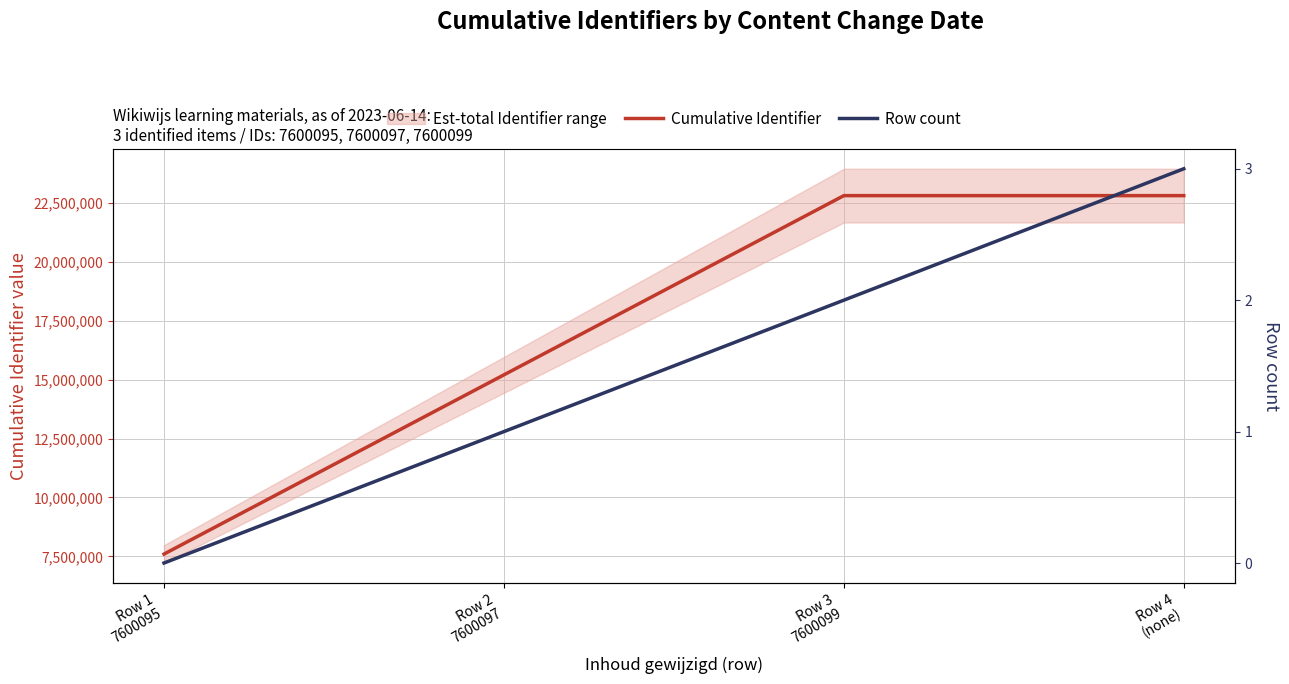

True or false: Cumulative Identifier and Row count intersect in this chart.

False